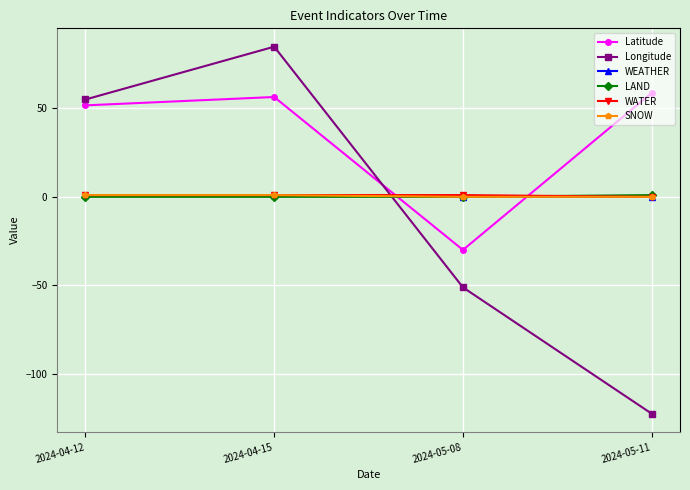

Does the chart have visible grid lines?

Yes